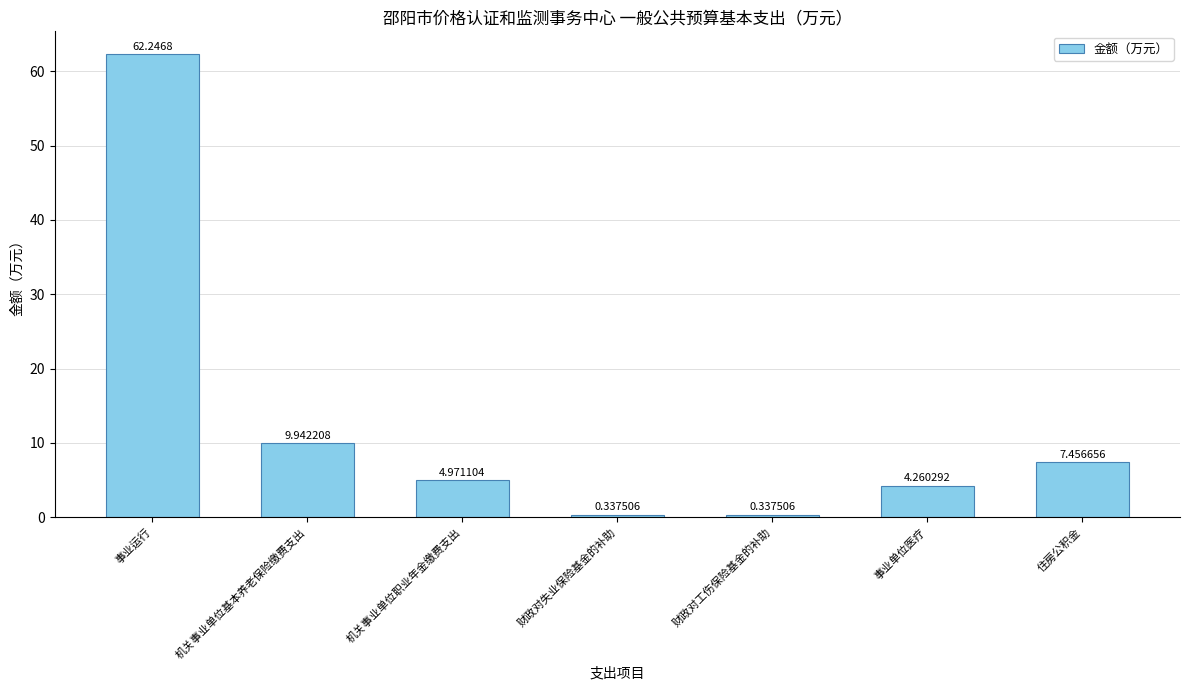

Which label corresponds to the largest value in the chart?

事业运行